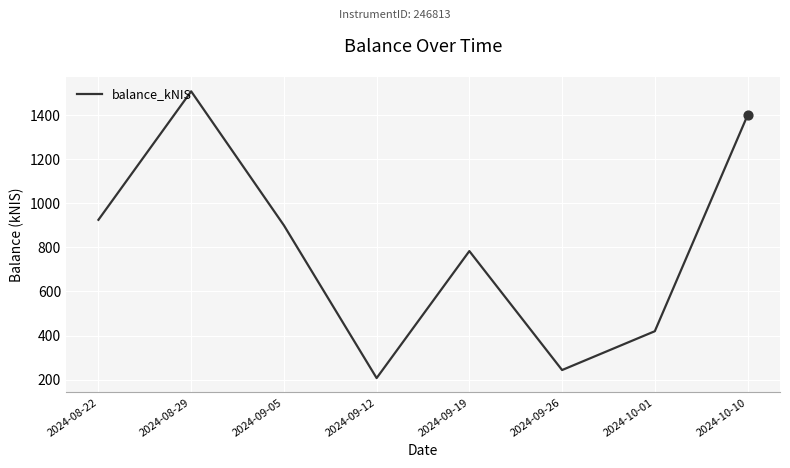

Approximately how many times larger is the value at 2024-10-10 compared to 2024-09-05?

1.6